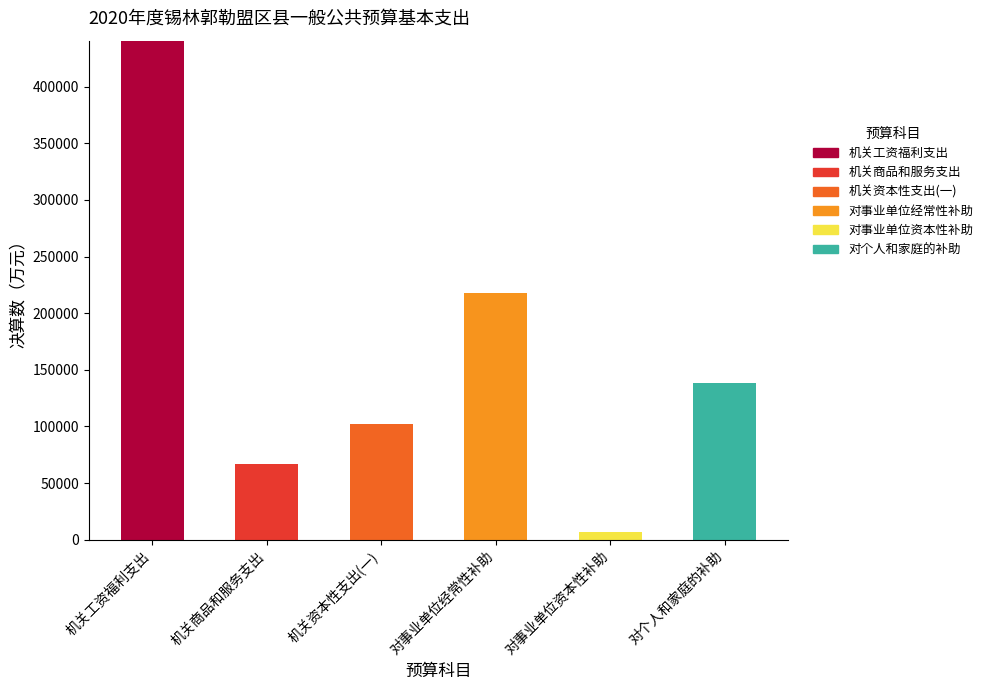

At which category is the sum across all series the highest?

机关工资福利支出